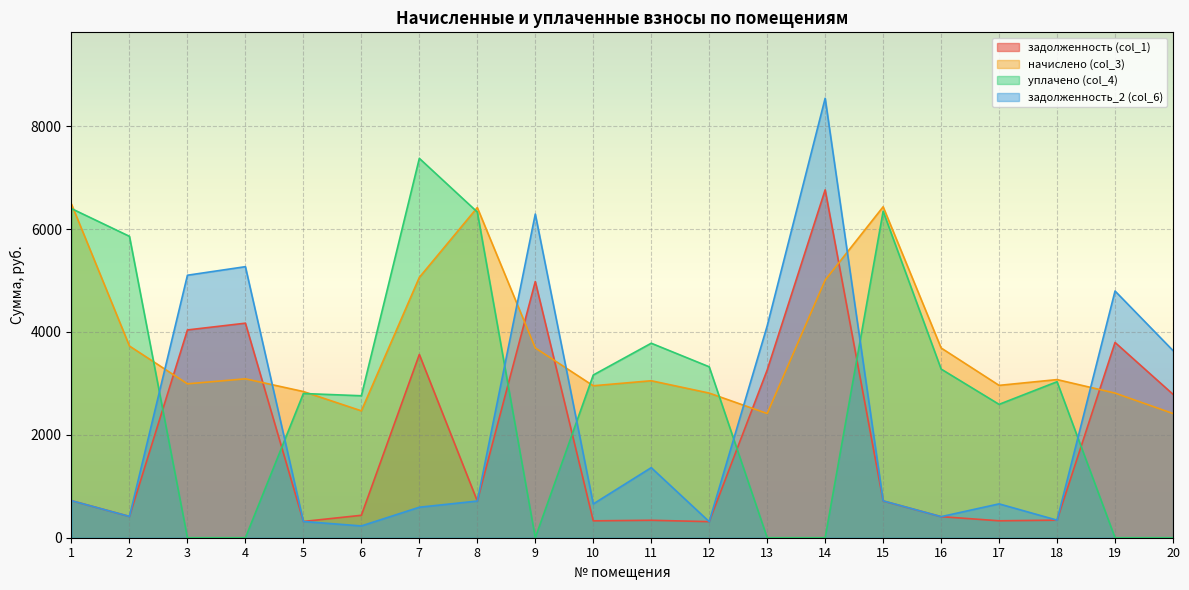

Does the chart display data point markers on the line(s)?

No